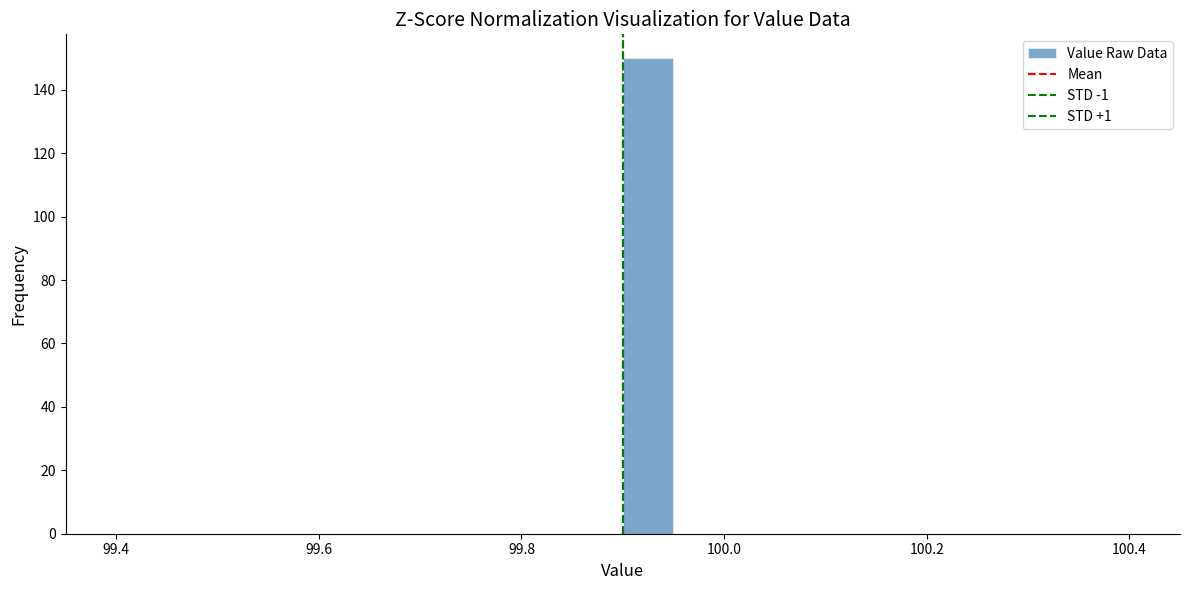

Read against the x-axis, roughly where is the centre of the tallest bar?

99.92